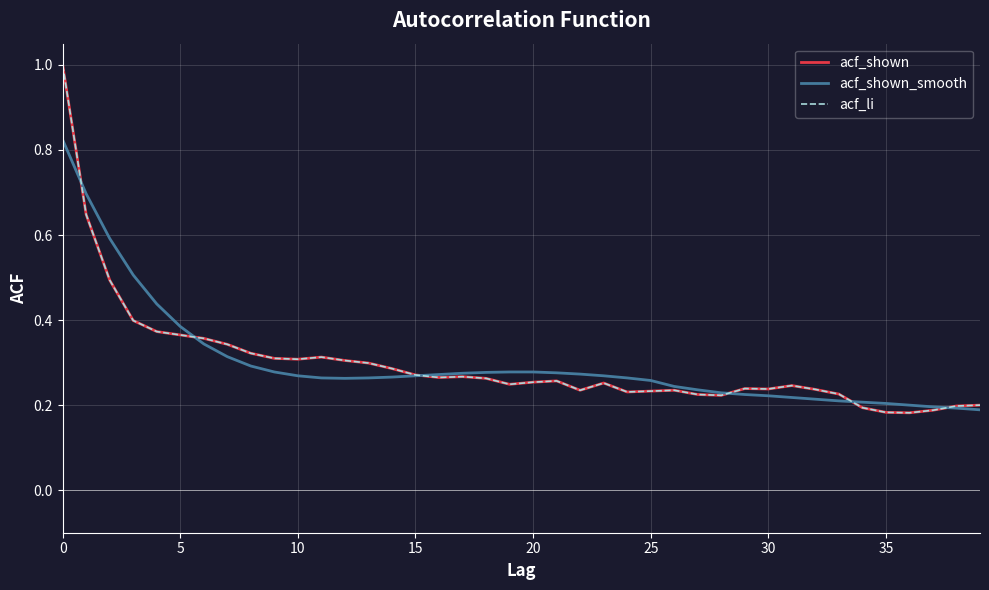

Does the chart have visible grid lines?

Yes